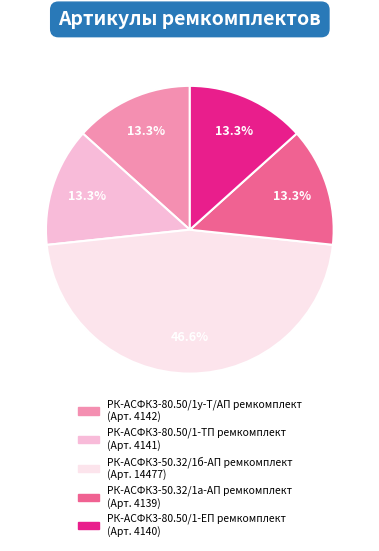

True or false: РК-АСФК3-80.50/1у-Т/АП ремкомплект accounts for 1% of the total.

False